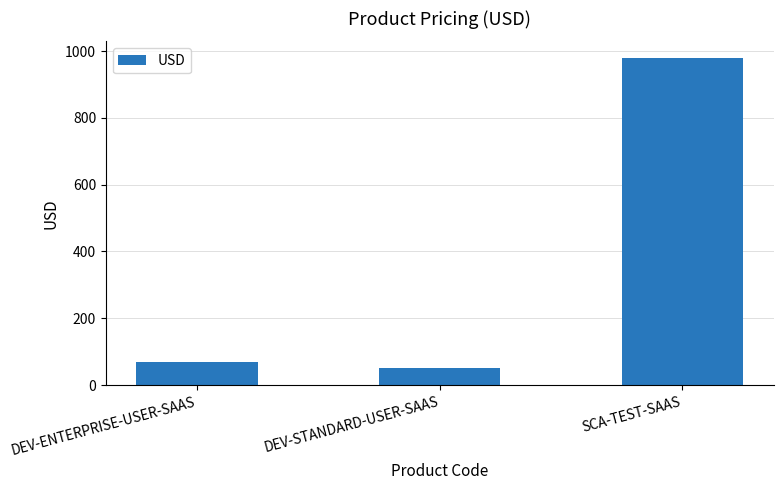

What is the label of the 2nd bar from the left?

DEV-STANDARD-USER-SAAS